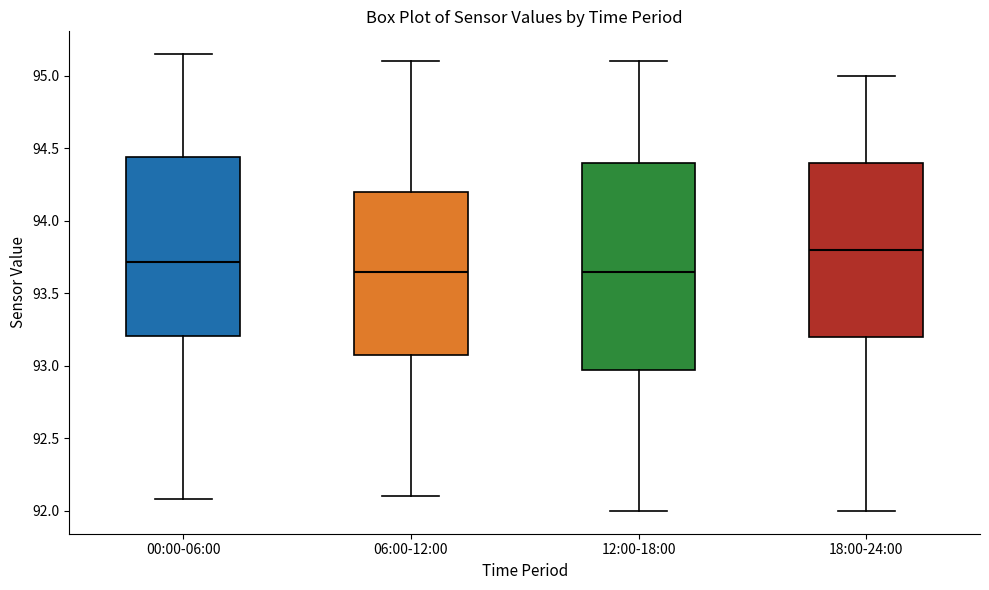

Where is the upper edge of the box for 12:00-18:00 on the y-axis? The values are not printed on the chart, so give them approximately, as read against the axis.

94.40